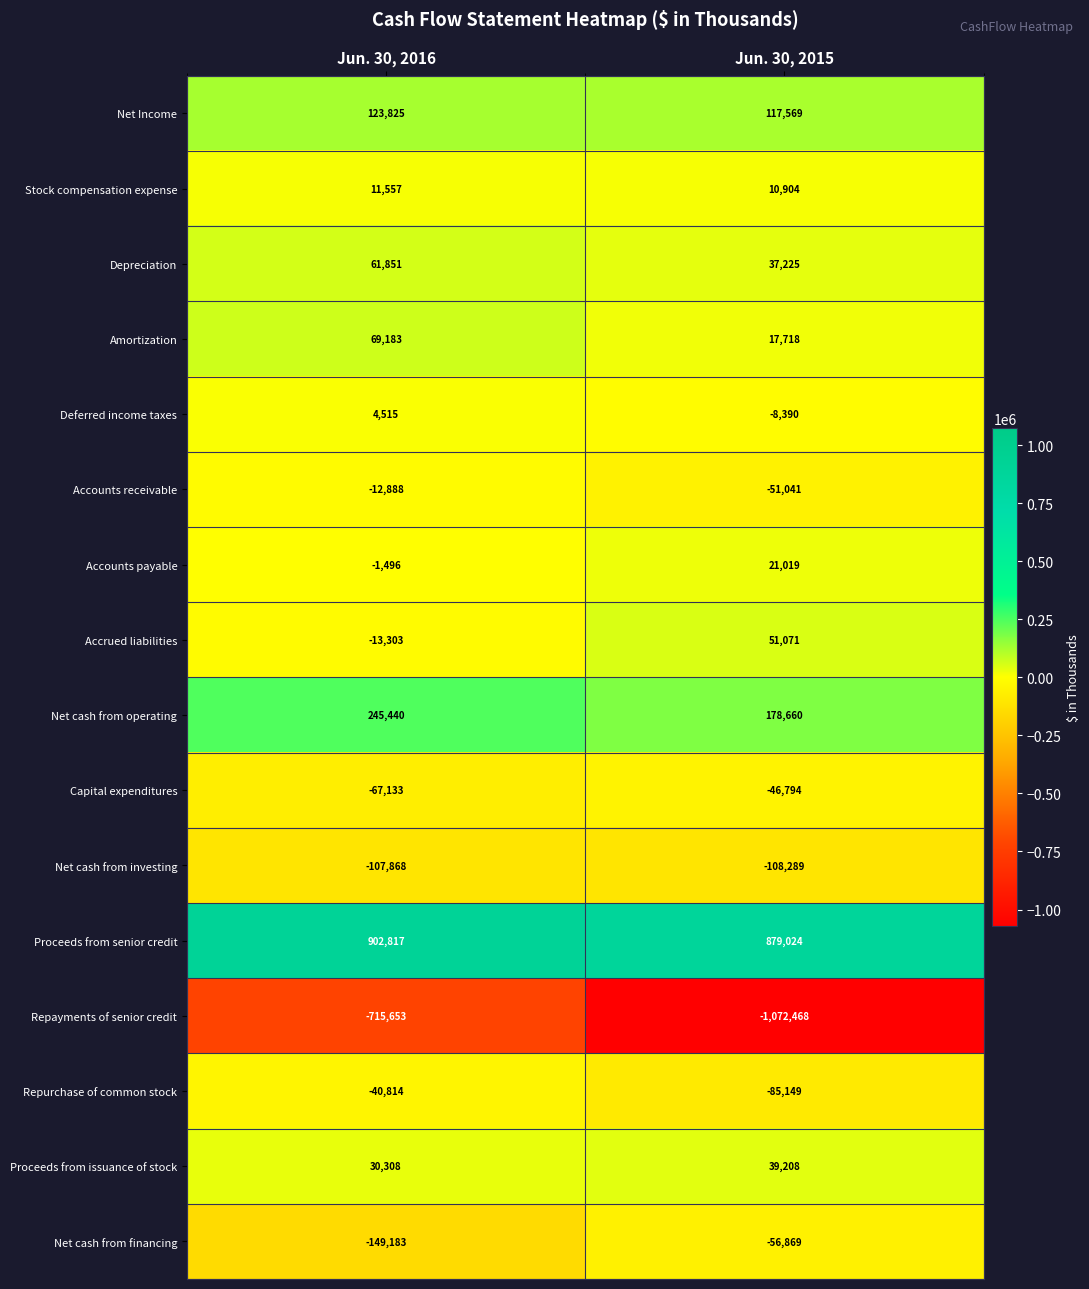

The Accounts payable series shows -455 at Jun. 30, 2016. True or false?

False